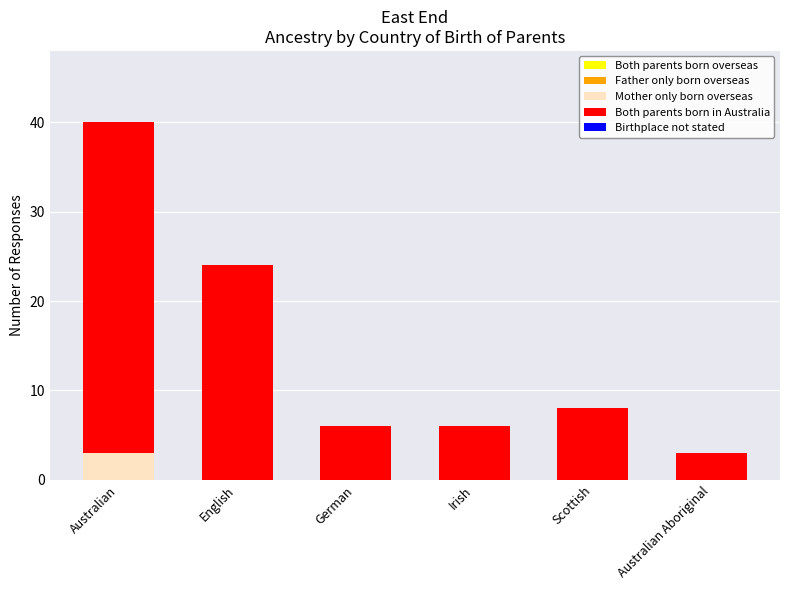

Are the bars horizontal?

No